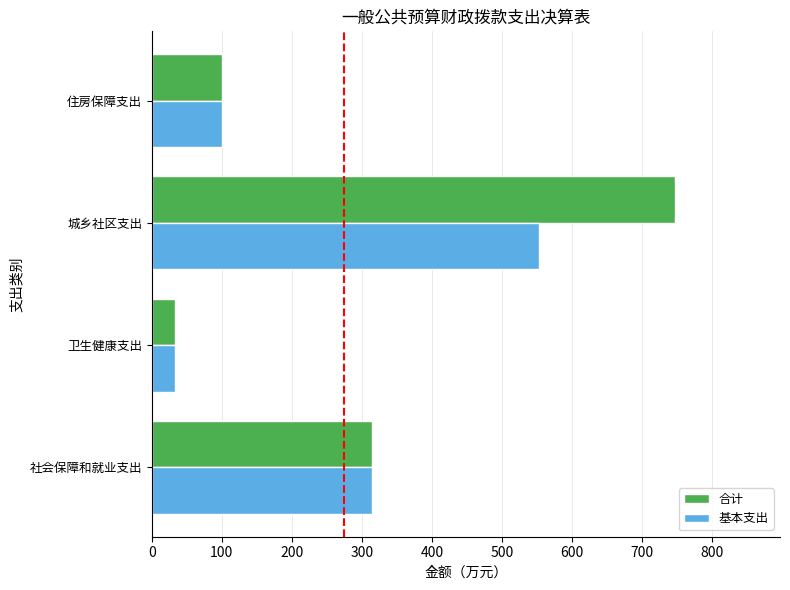

How many distinct data groups are displayed?

2